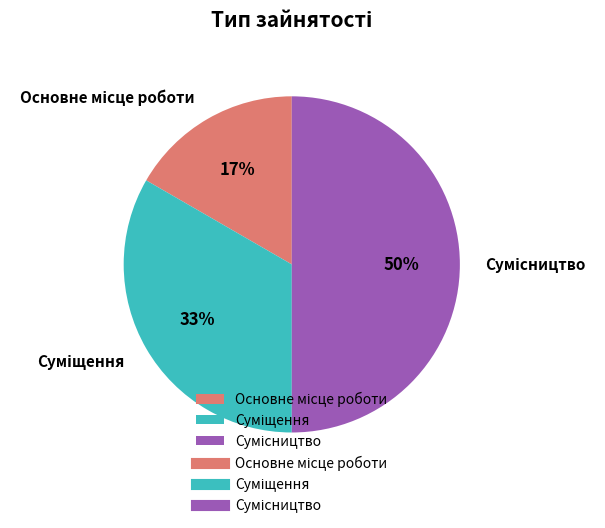

To the nearest percent, what is the average slice percentage?

33%